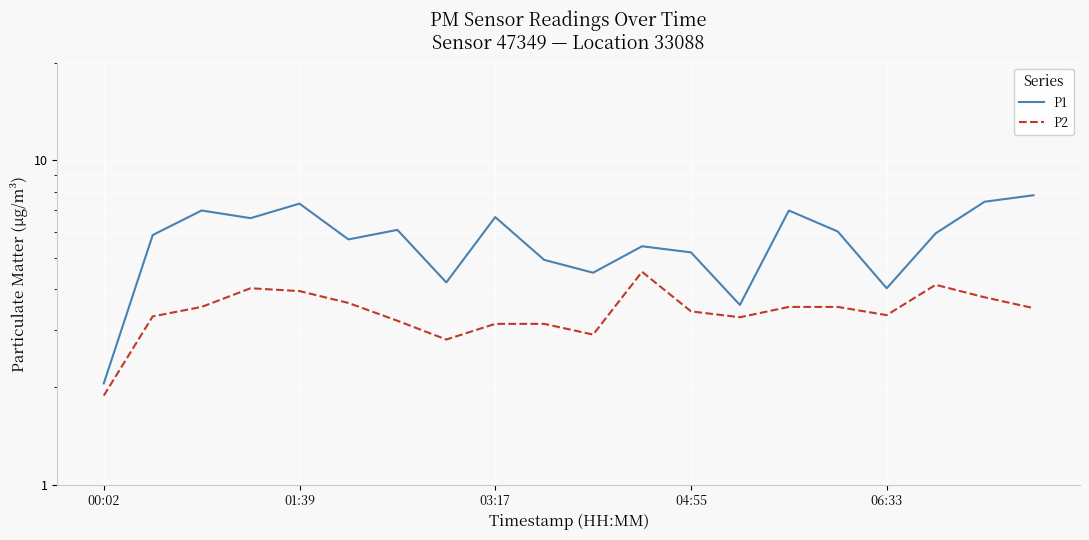

What is the sum of all P1 values?

113.5